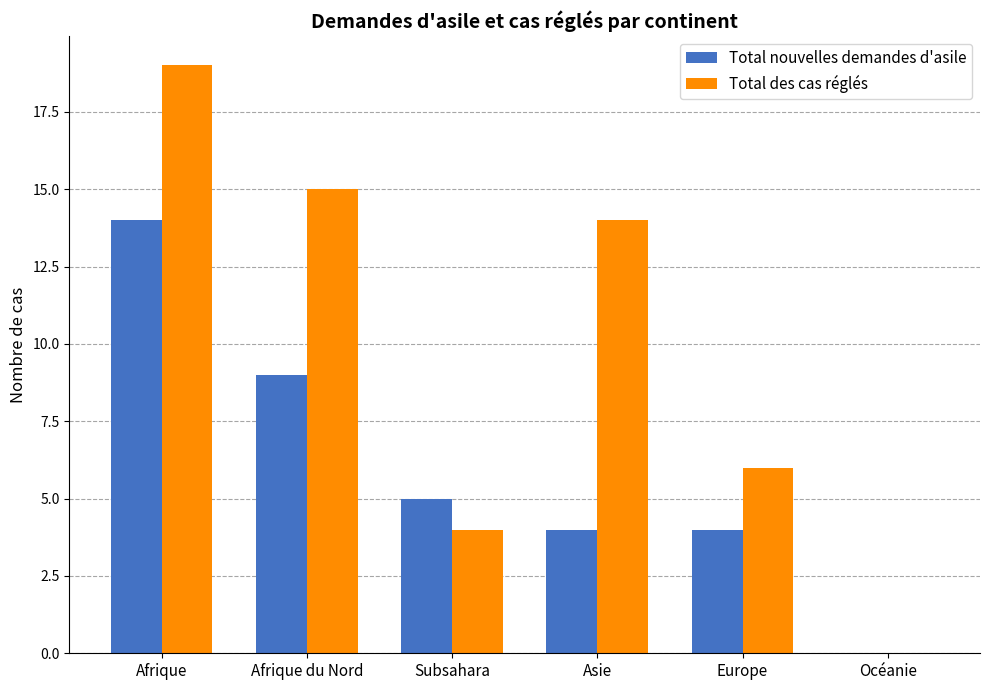

At which category is the sum across all series the highest?

Afrique